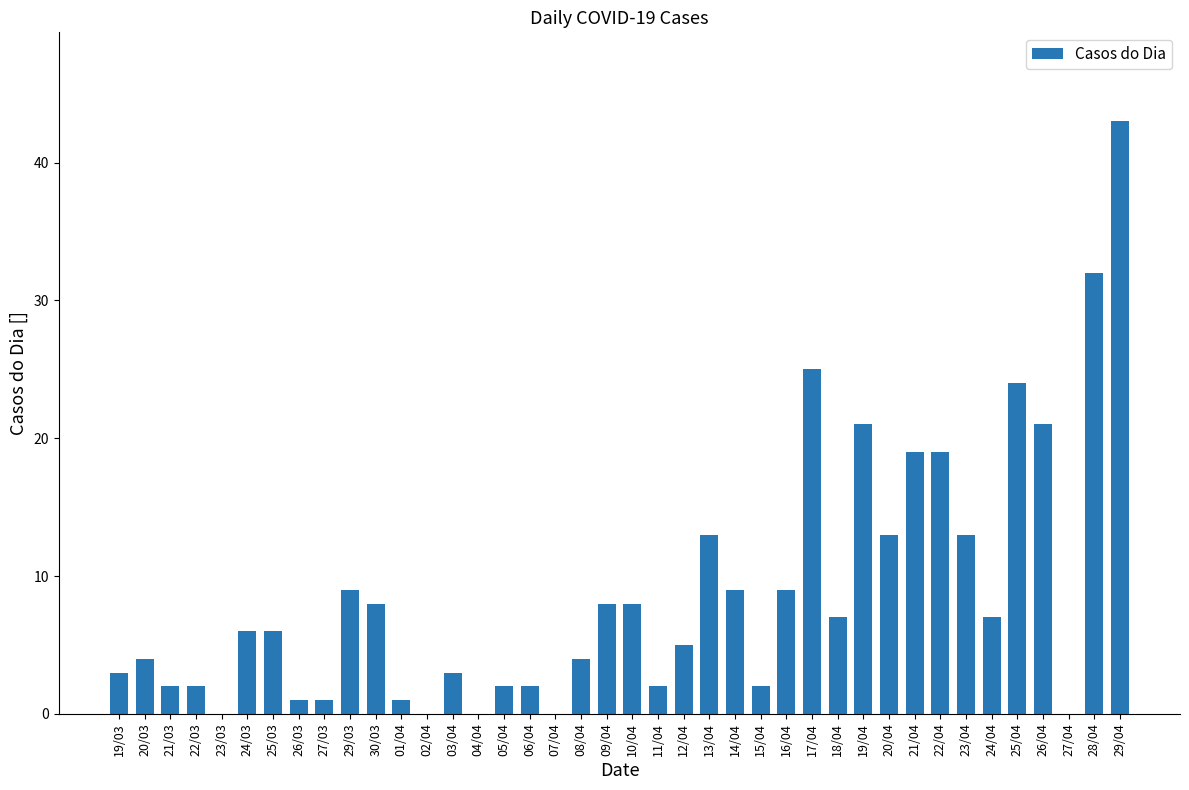

Is it true that the value at 19/04 is 31?

False